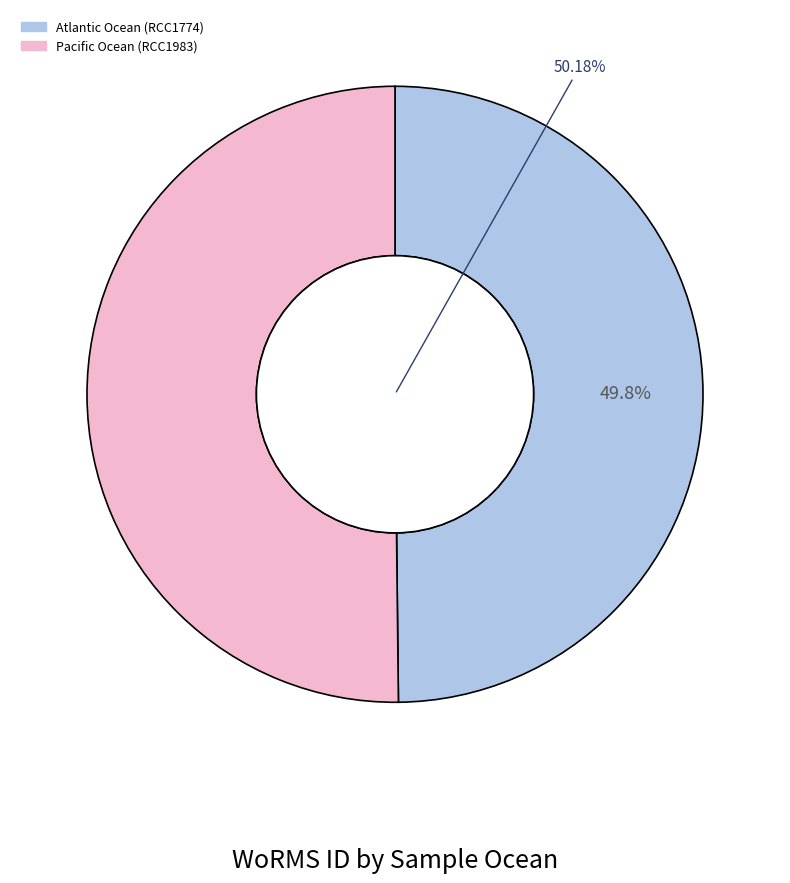

How many slices are in this pie chart?

2